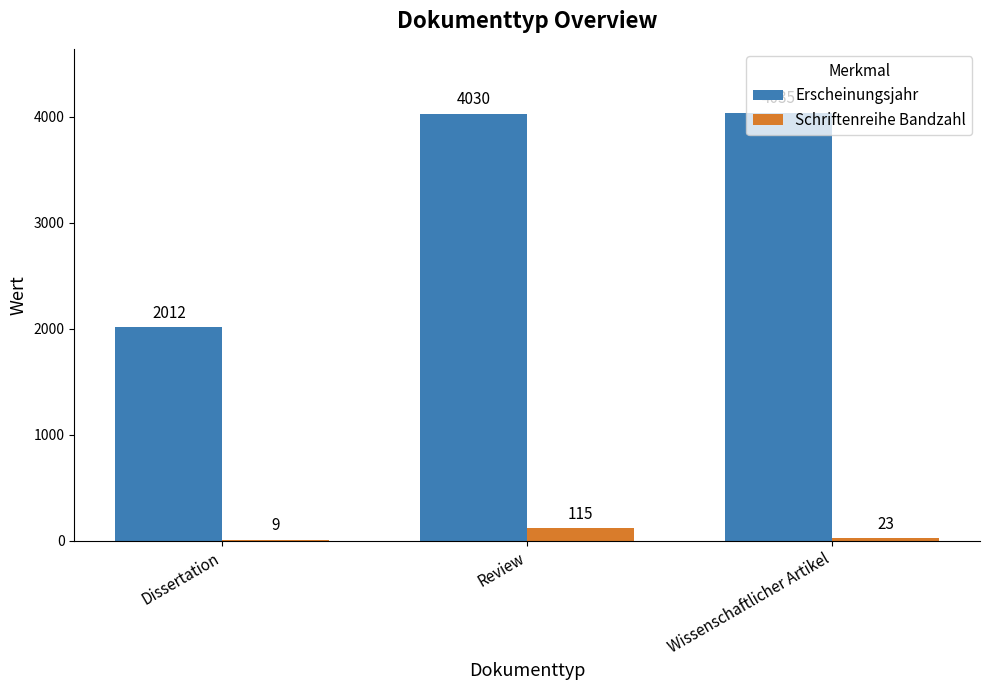

What is the greatest value displayed?

4035